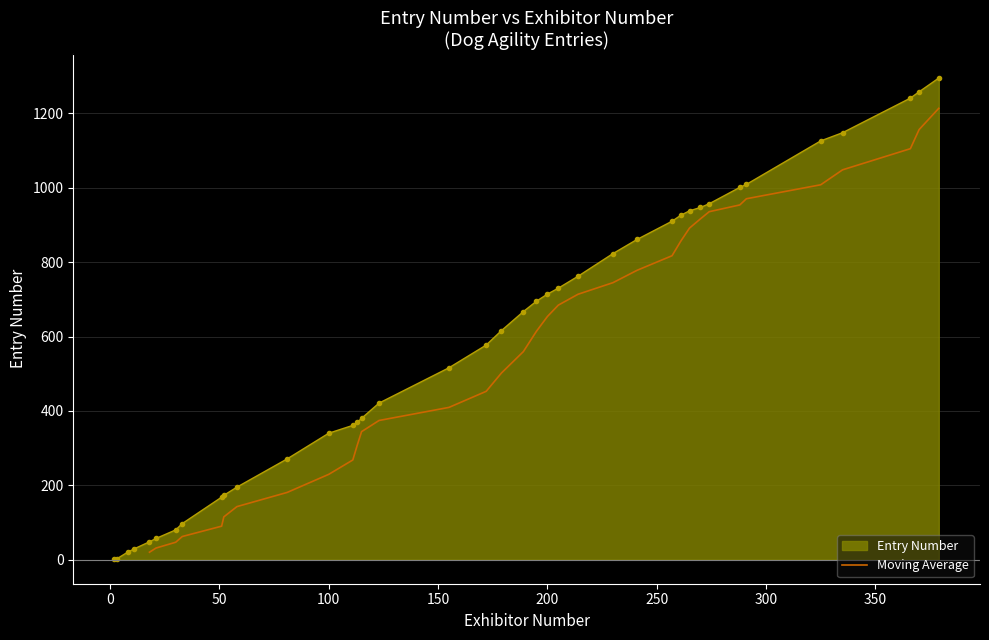

Count the values in the range 115 to 891.

20